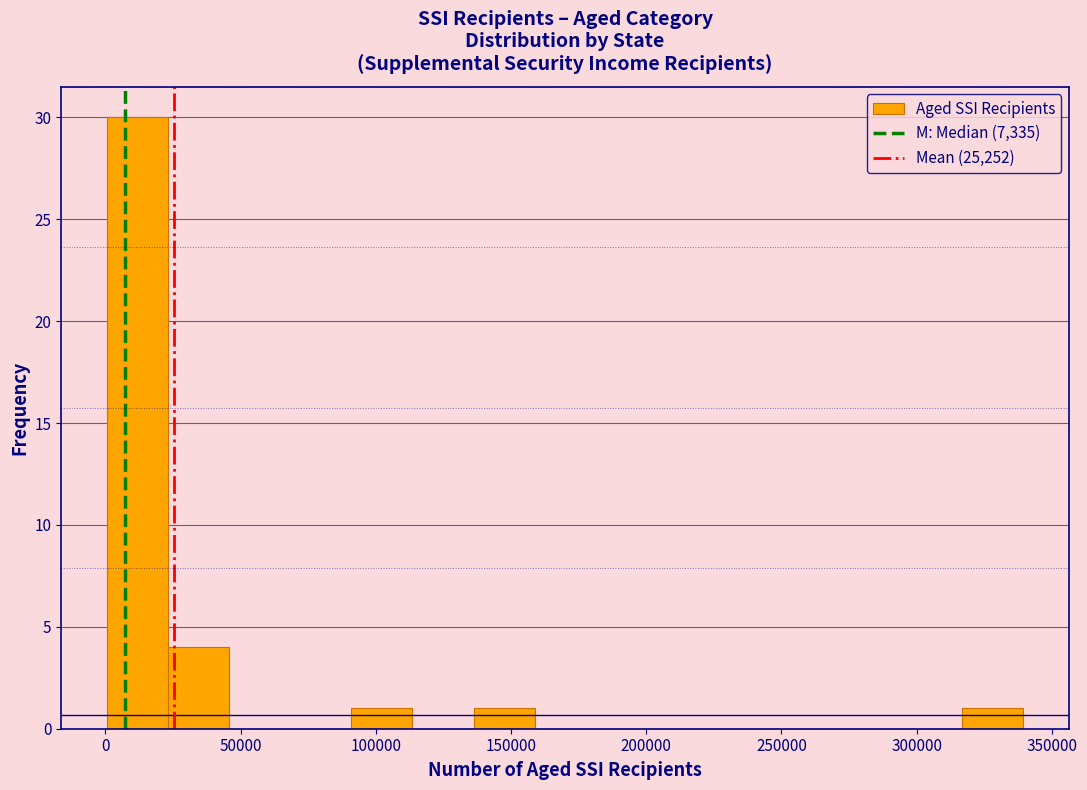

Over which range of the x-axis is the bar tallest?

0 to 25000